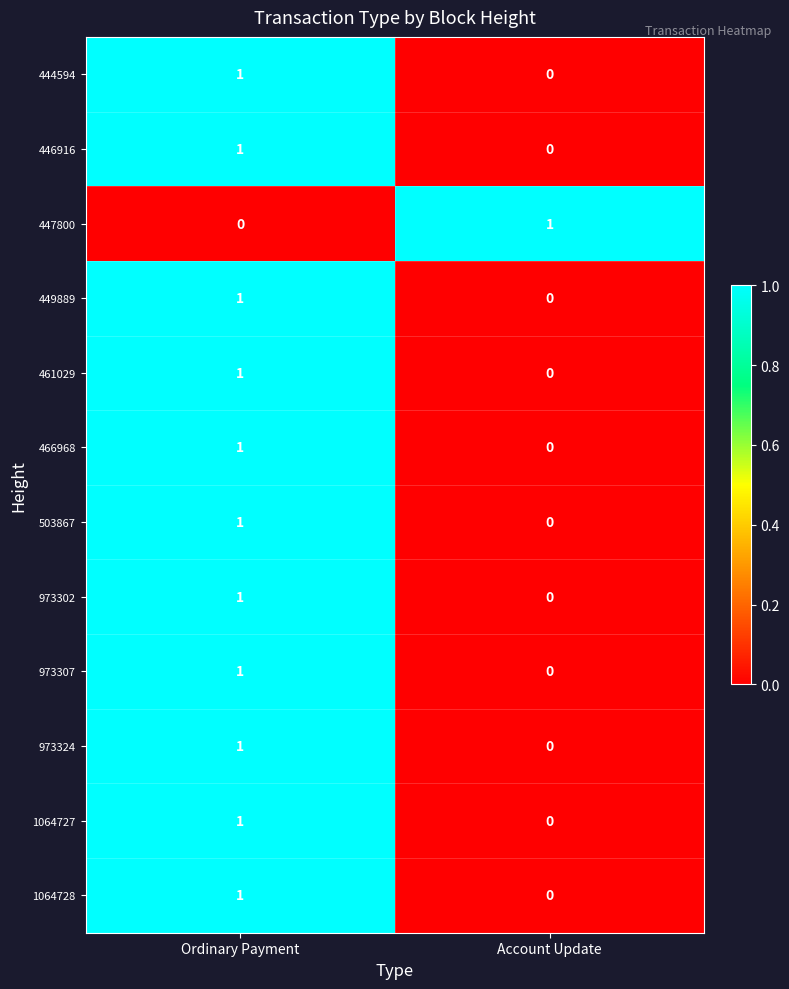

How many distinct data groups are displayed?

12